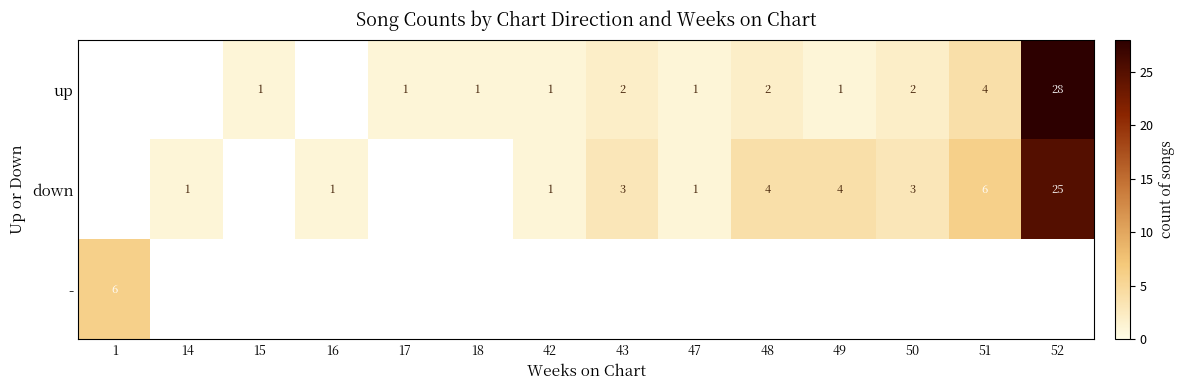

Is the value of - at 1 greater than the value of down at 50?

Yes